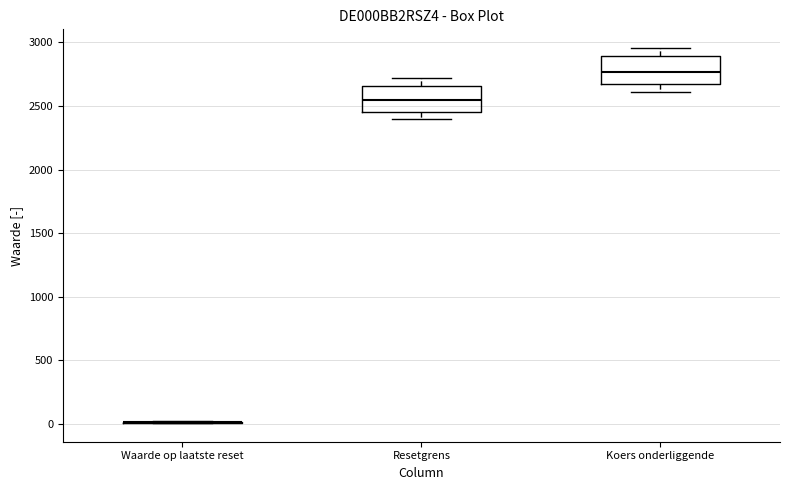

Reading left to right, read every box against the y-axis: the position of its median line, the range the box covers, and the ends of its whiskers. The values are not printed on the chart, so give them approximately, as read against the axis.

Waarde op laatste reset: box collapsed to a line at 0, whiskers 0 to 0
Resetgrens: median 2550, box 2450 to 2650, whiskers 2400 to 2700
Koers onderliggende: median 2750, box 2650 to 2900, whiskers 2600 to 2950